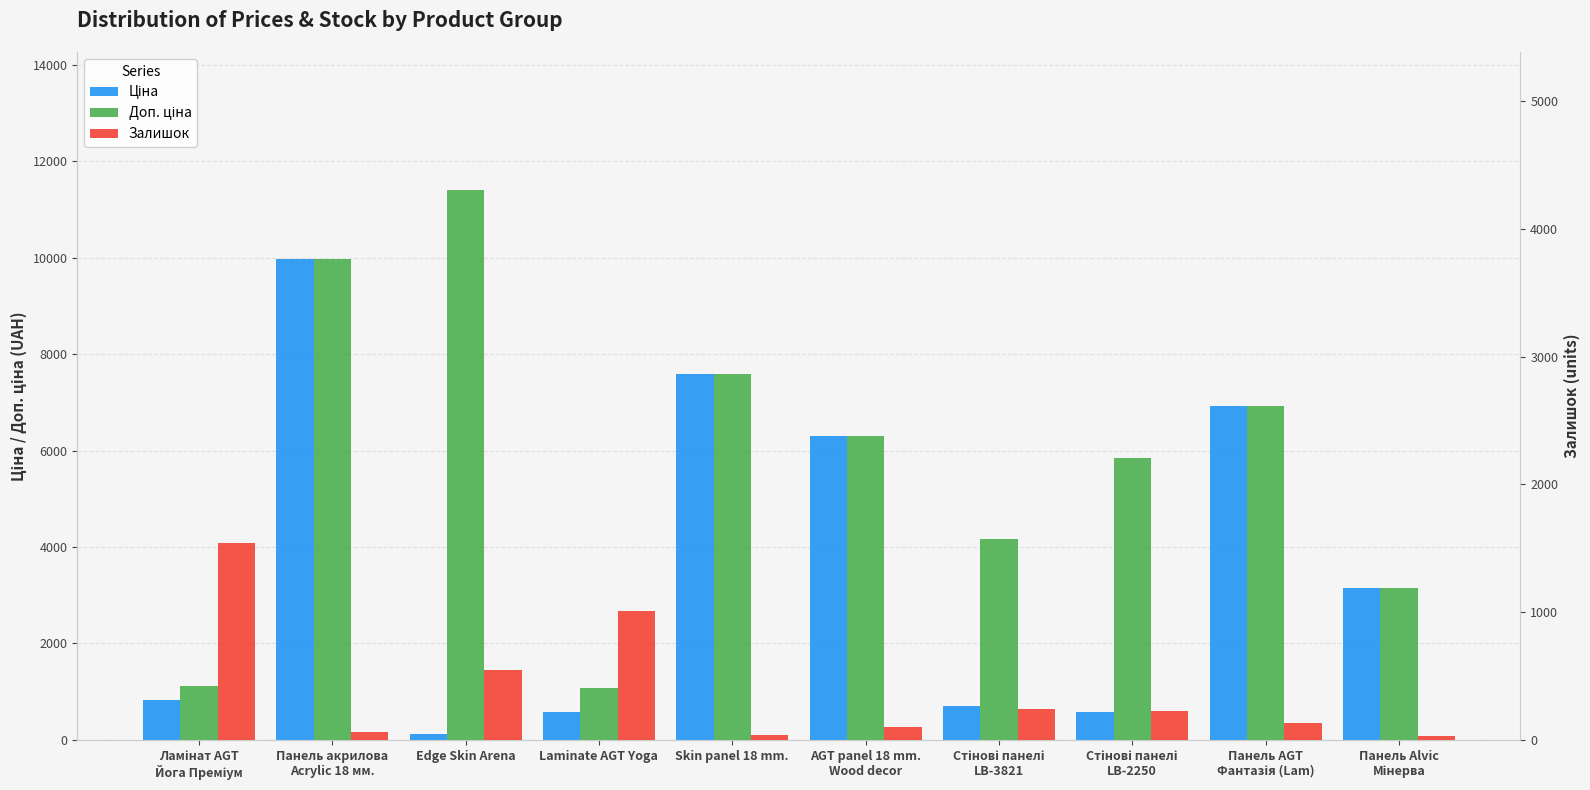

How many bars are there in each group?

3